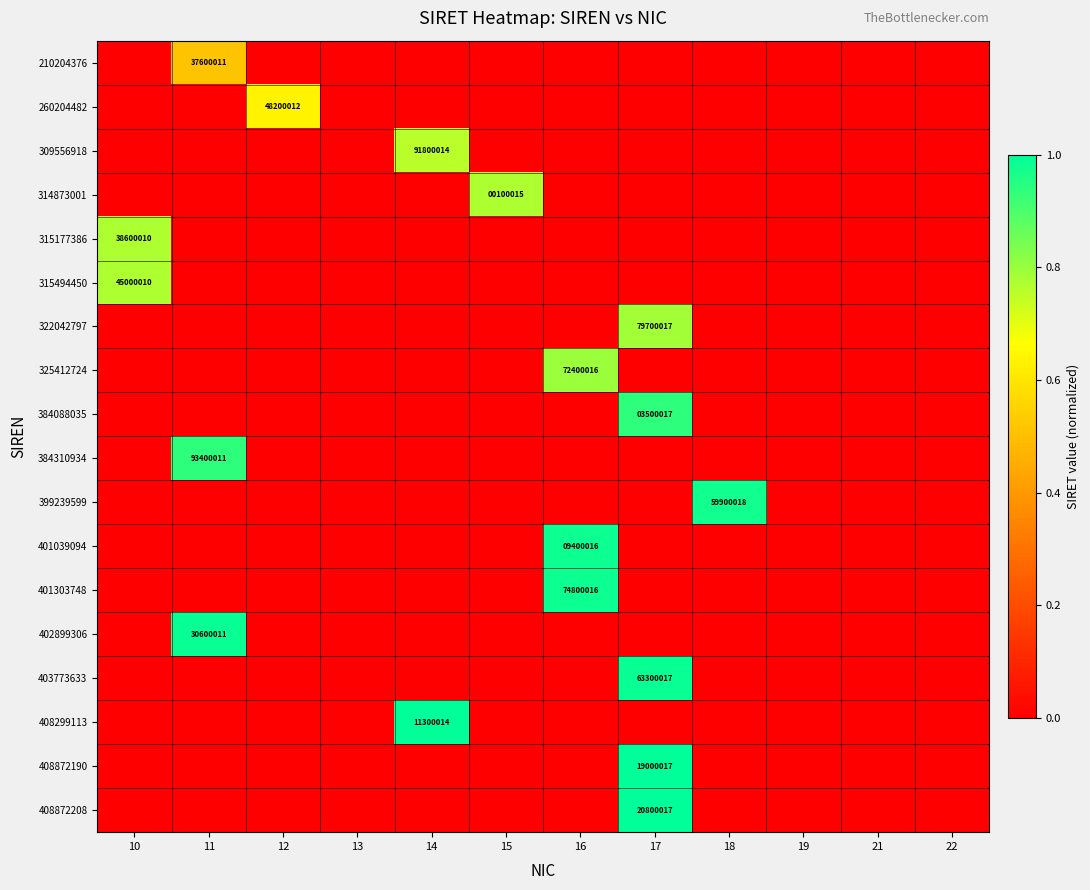

The 399239599 series shows 32349978 at 18. True or false?

False